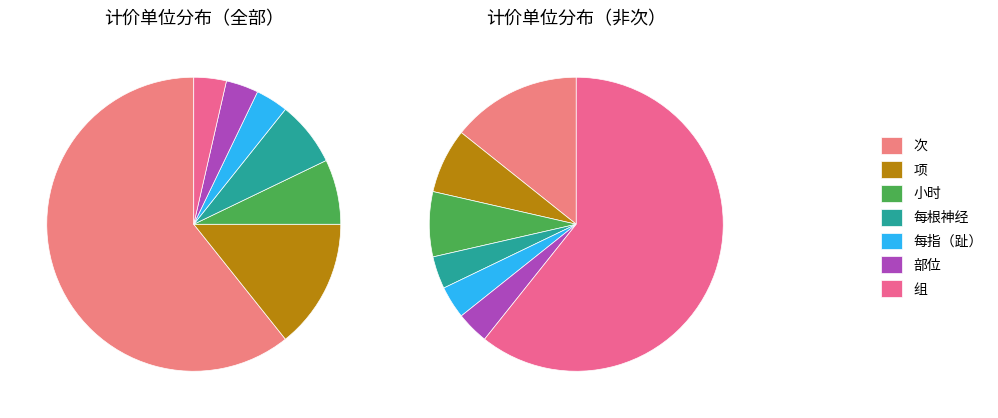

Rank the categories by value from highest to lowest.

次, 项, 小时, 每根神经, 每指（趾）, 部位, 组